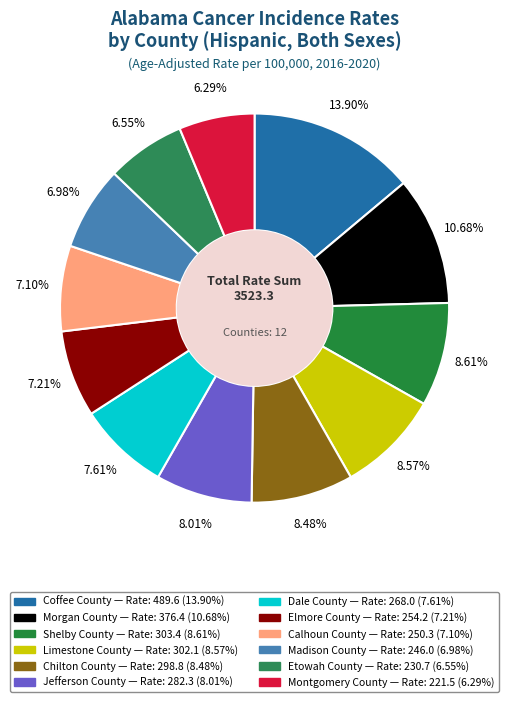

How many slices are in this pie chart?

12